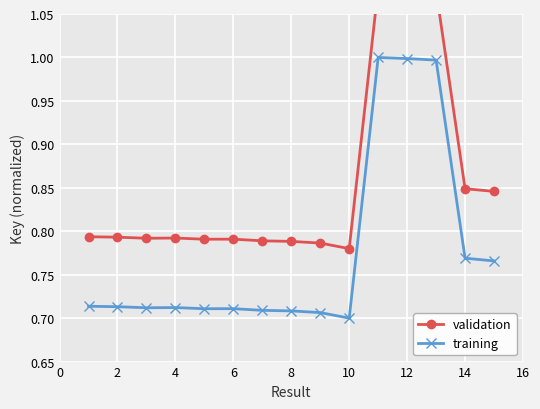

True or false: training has more than 2 points higher than both neighbors.

True